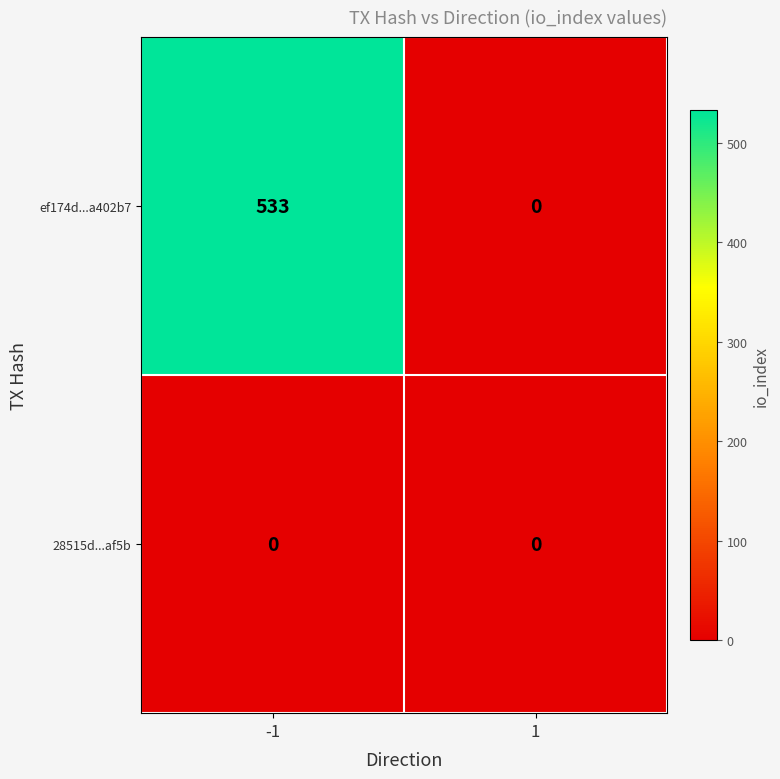

The value of 28515d...af5b at -1 is 0. True or false?

True